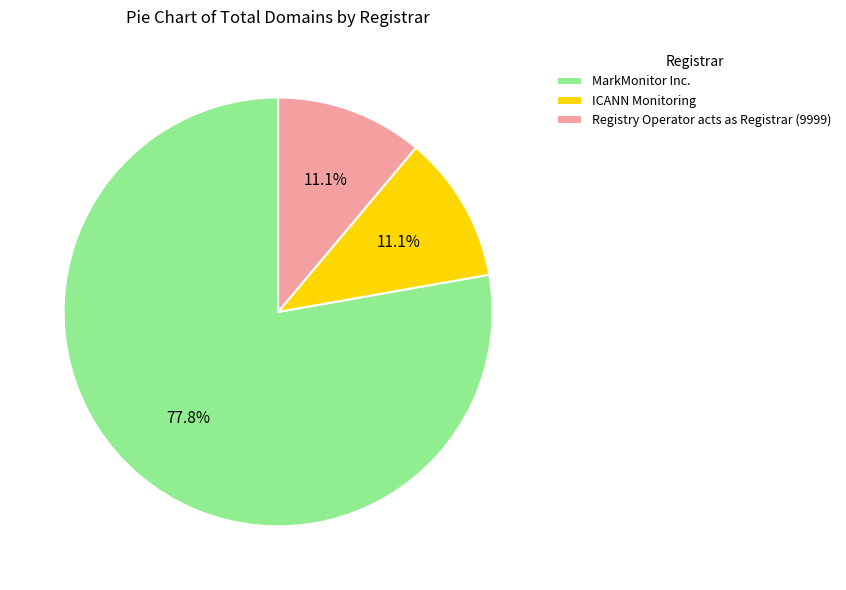

To the nearest percent, what portion does Registry Operator acts as Registrar (9999) represent?

11%